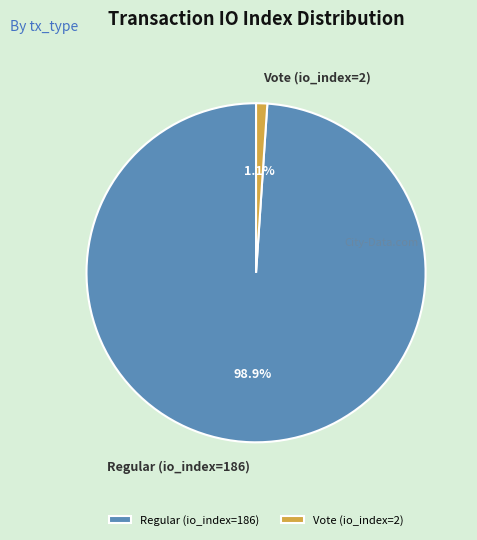

Does Regular (io_index=186) represent more than half of the total?

Yes